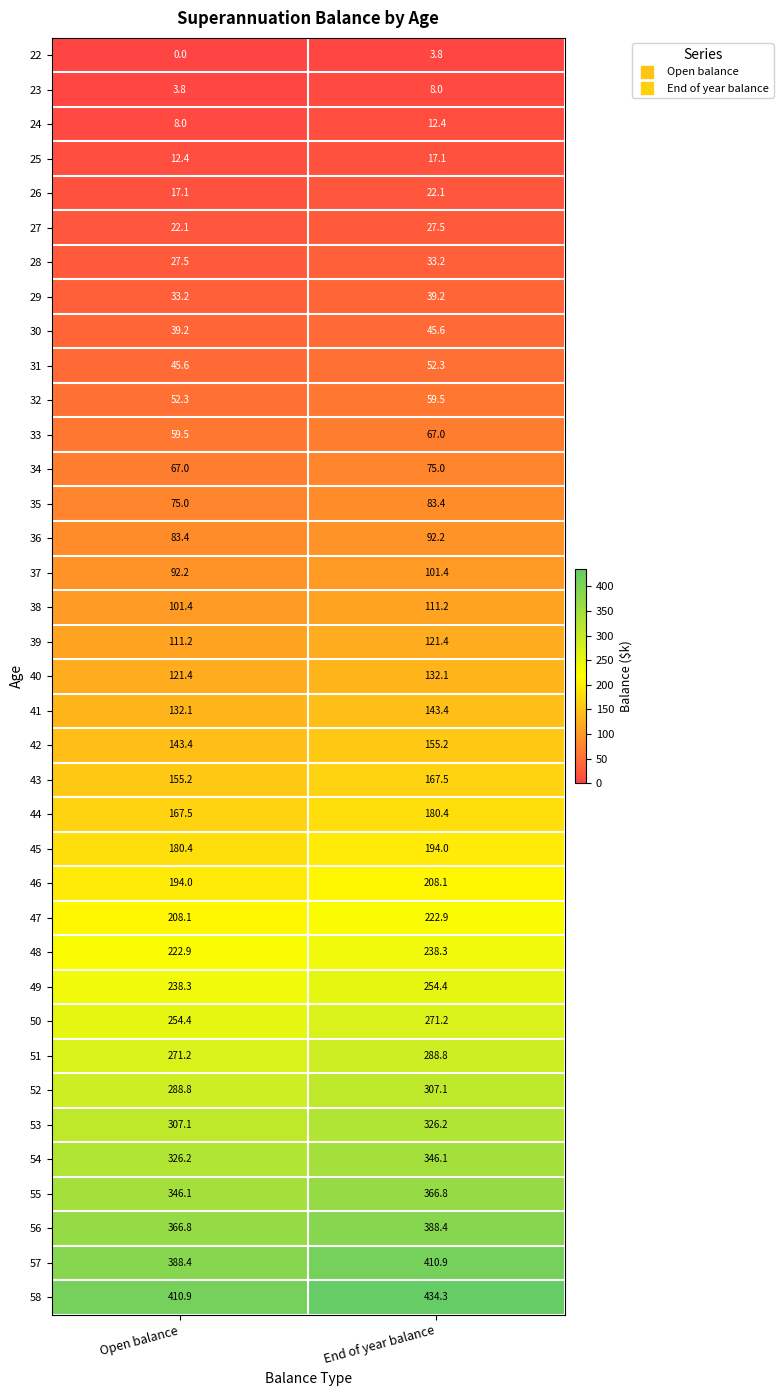

Which category has the lowest value across all series?

Open balance